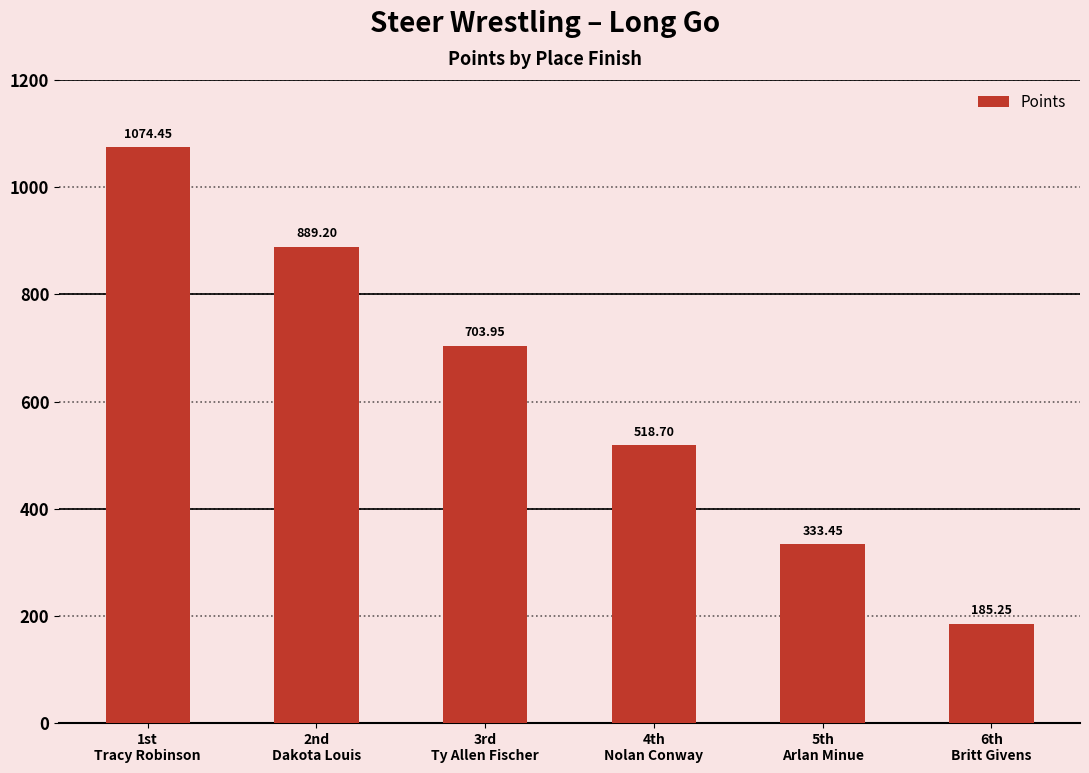

What is the difference between the maximum and minimum values?

889.2